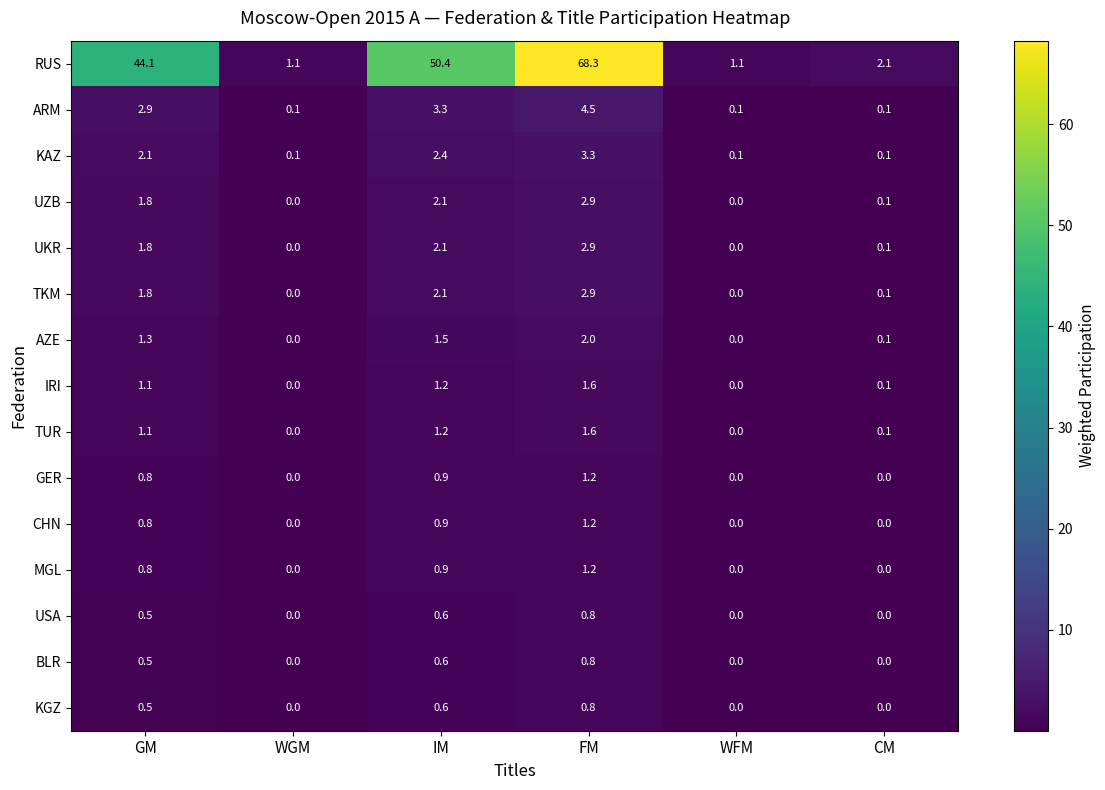

At which label does RUS first exceed 44?

GM